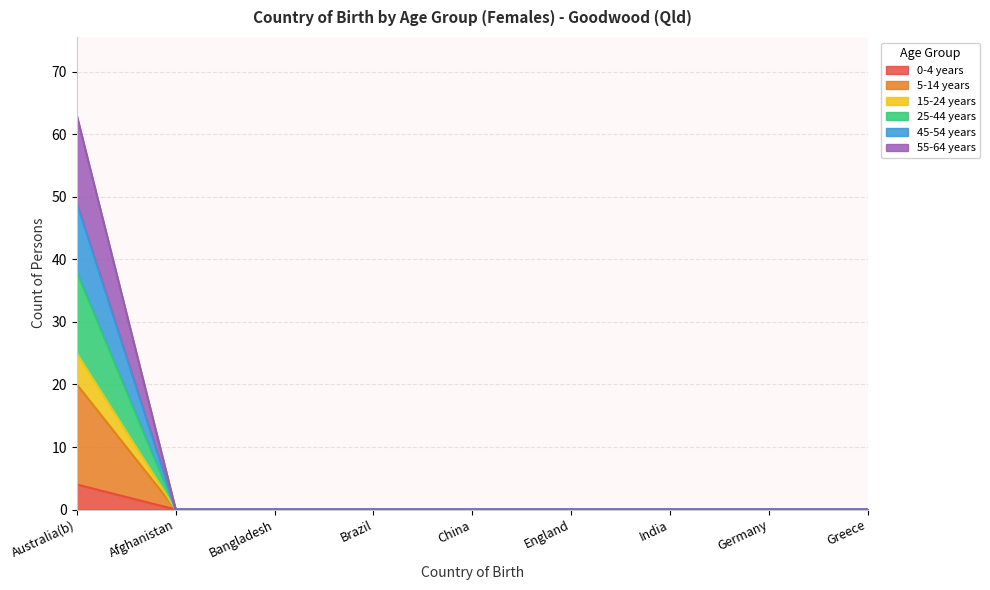

List the labels in order of 0-4 years value, smallest first.

Afghanistan, Bangladesh, Brazil, China, England, India, Germany, Greece, Australia(b)